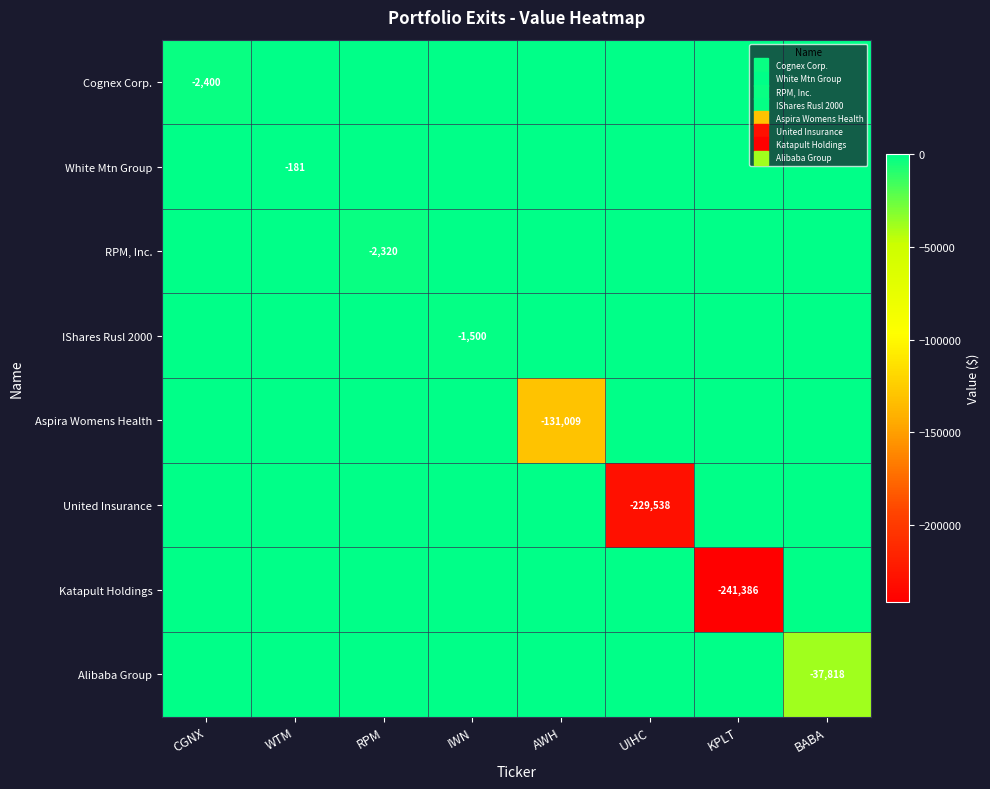

Count the number of data series in this chart.

8